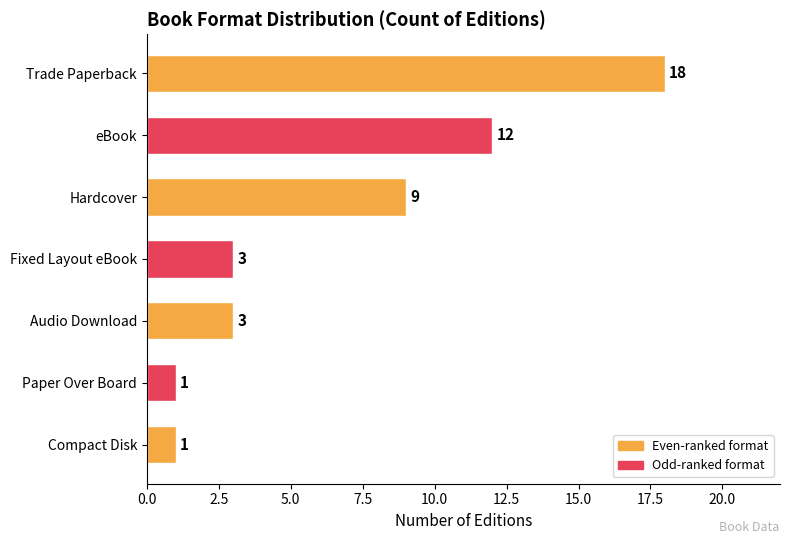

What position from the top is Fixed Layout eBook?

4